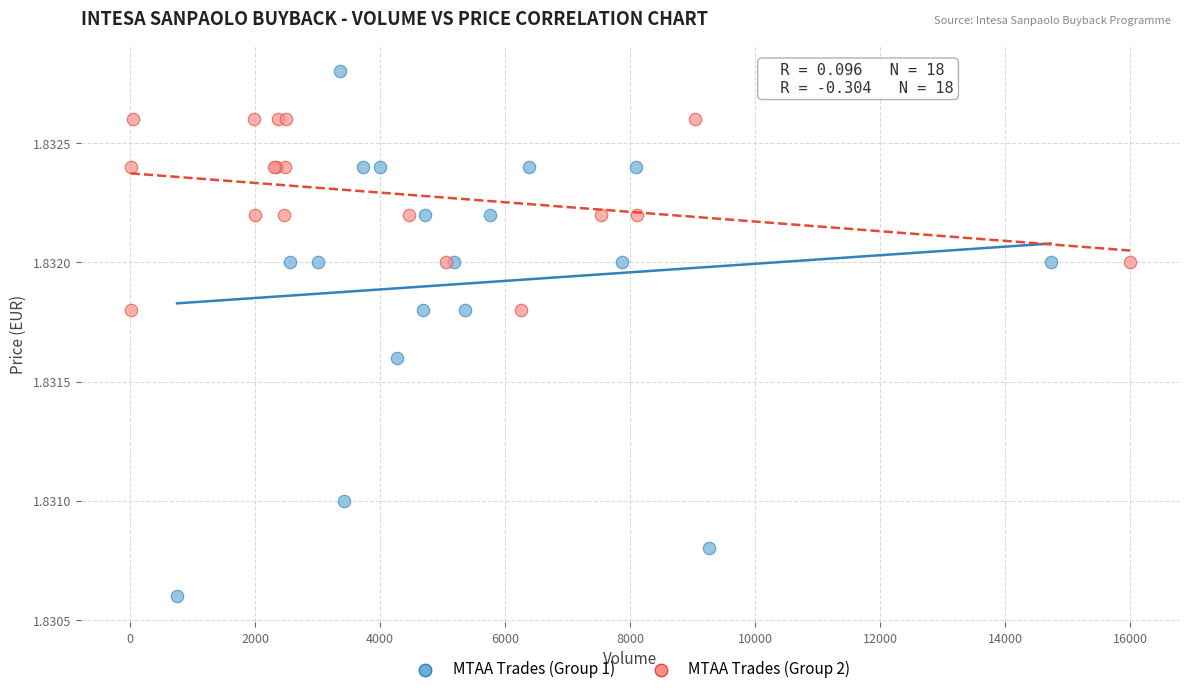

Which series reaches the maximum Y coordinate?

MTAA Trades (Group 1)